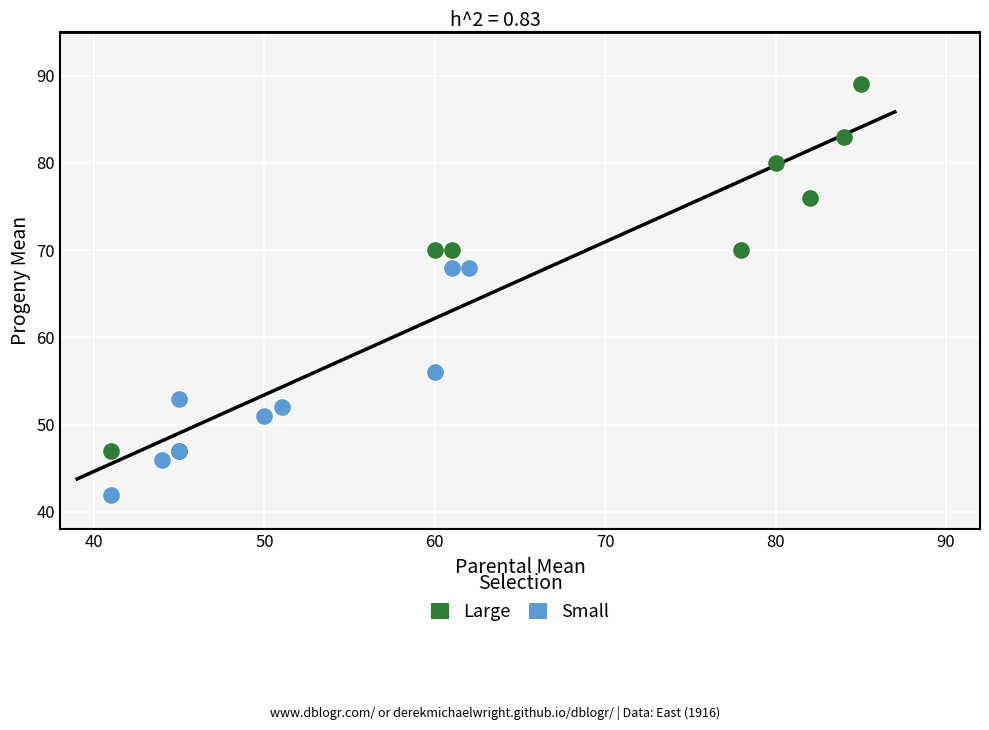

Which series reaches the maximum Y coordinate?

Large